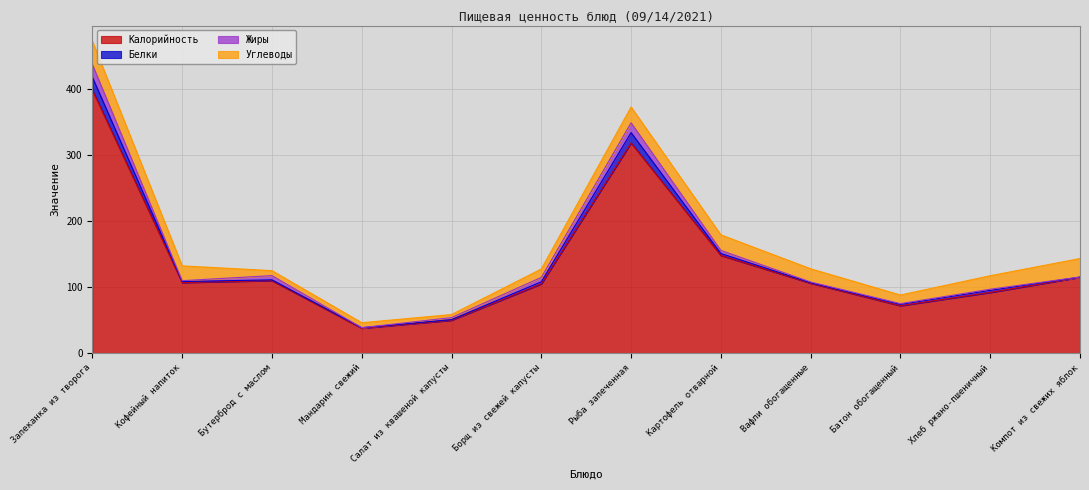

What is the label of the 7th point from the right?

Борщ из свежей капусты